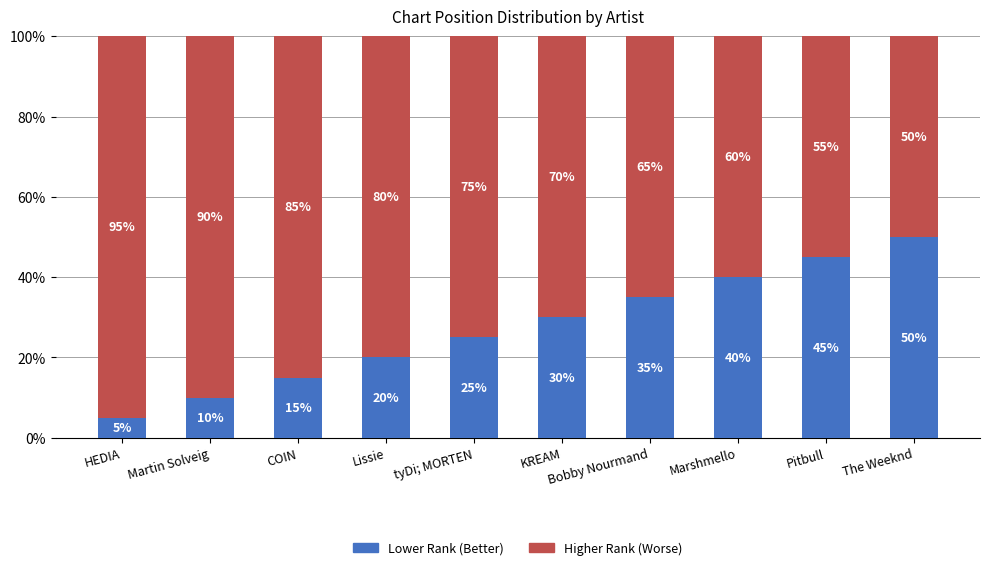

What is the minimum value for Lower Rank (Better)?

5